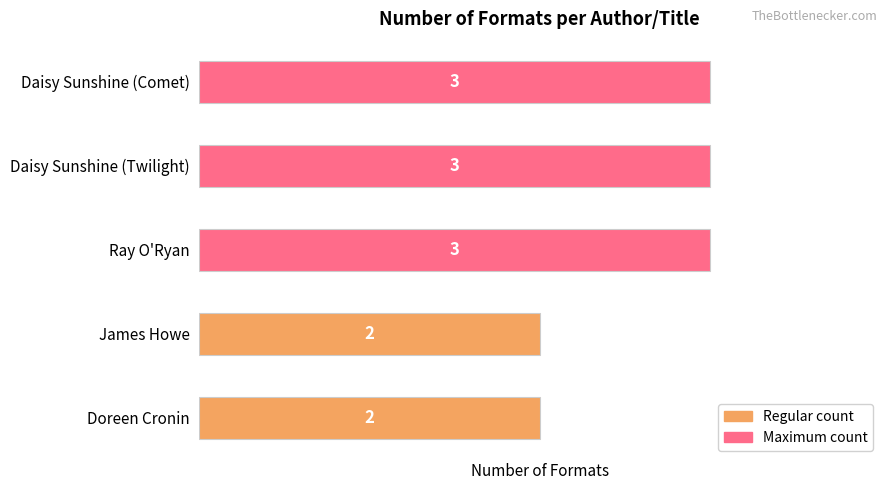

List the labels in order of value, largest first.

Daisy Sunshine (Comet), Daisy Sunshine (Twilight), Ray O'Ryan, James Howe, Doreen Cronin